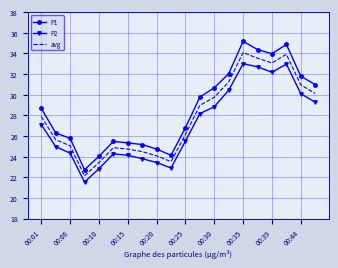

True or false: P2 and avg intersect in this chart.

False